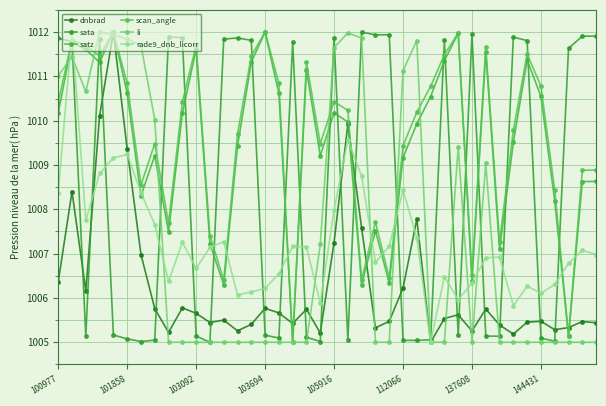

Does the chart display data point markers on the line(s)?

Yes